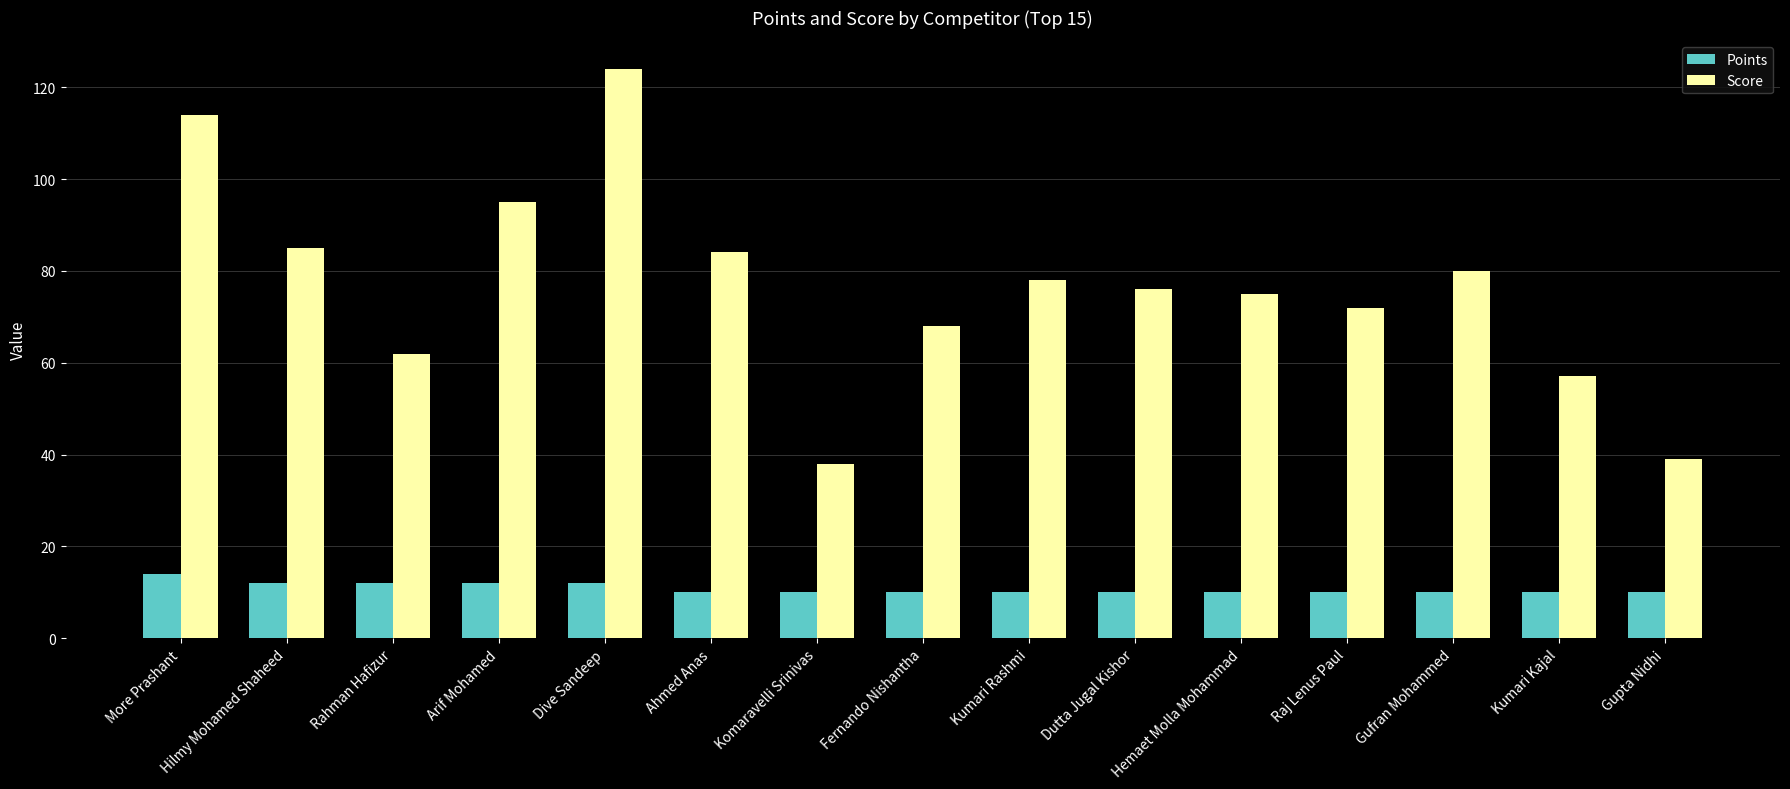

Between Dutta Jugal Kishor and Gufran Mohammed, which series saw the biggest shift?

Score